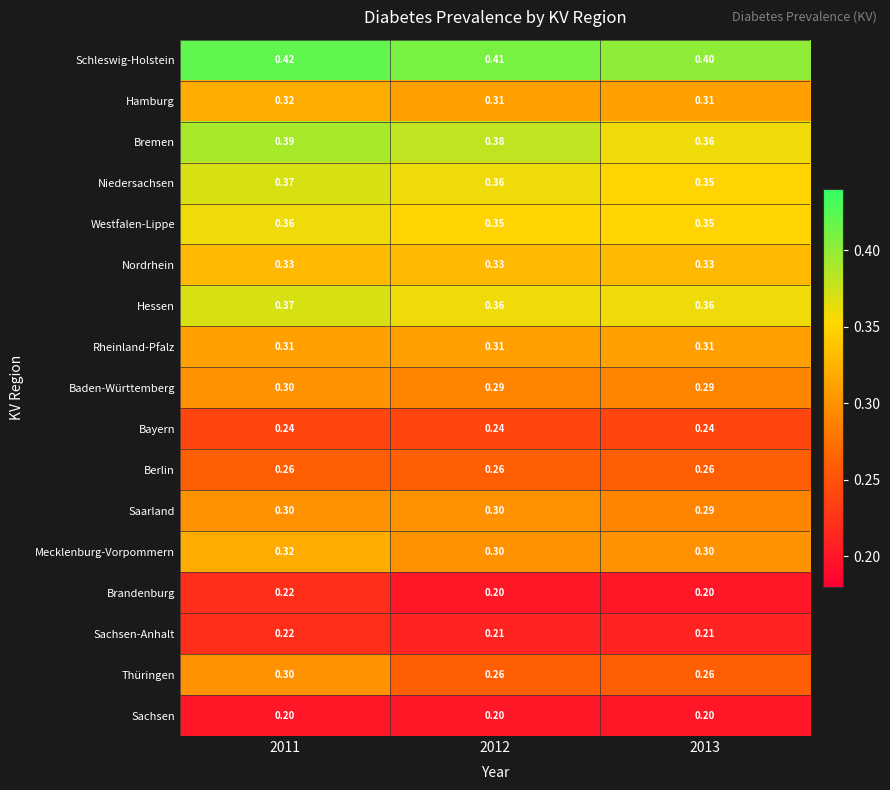

Which series has the largest total across all categories?

Schleswig-Holstein